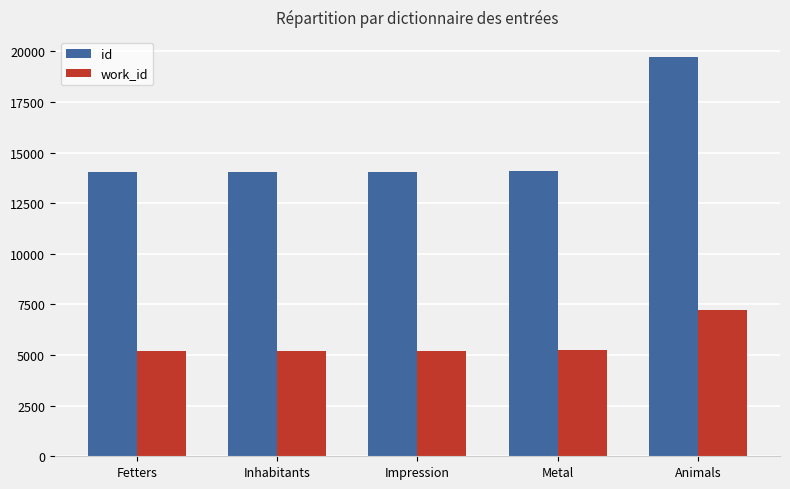

Which series has the widest spread of values?

id